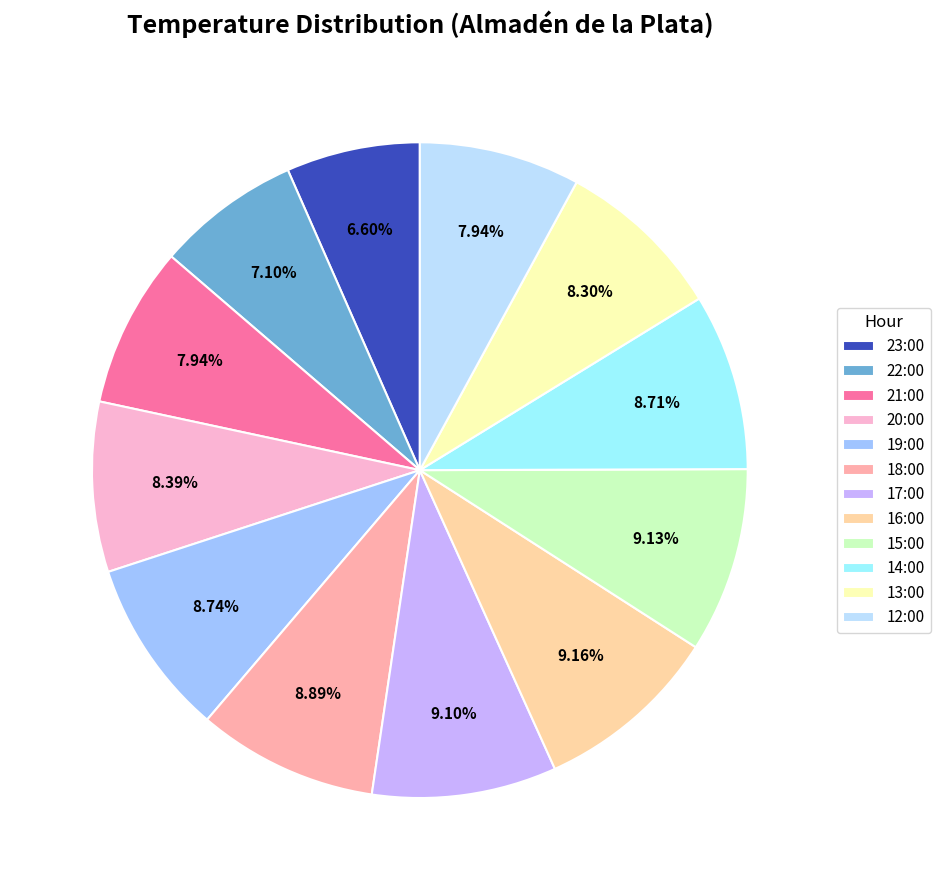

What portion of the pie excludes 16:00?

90.8%